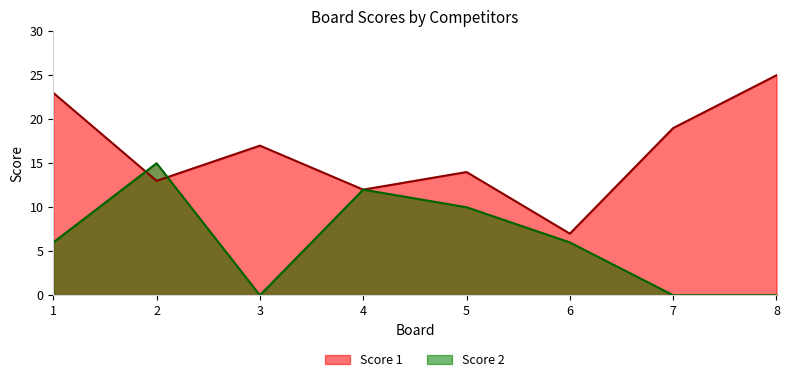

What is the difference between the maximum and minimum values in the Score 2 series?

15